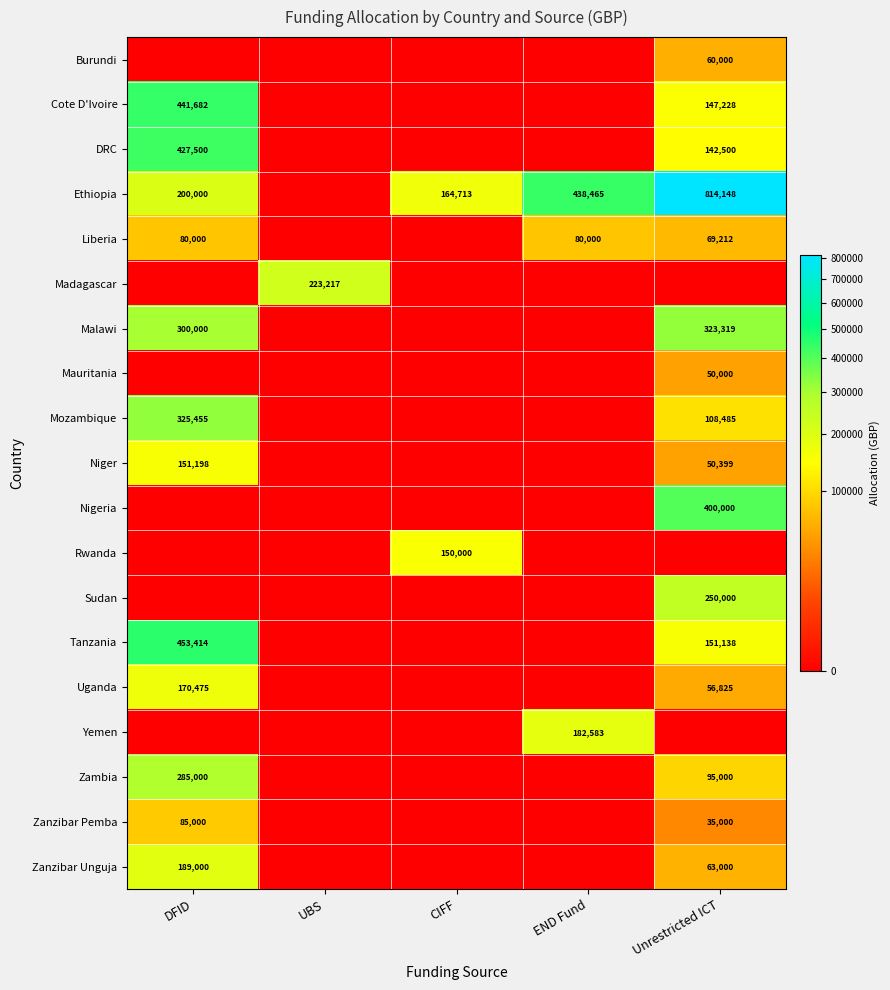

The value of Zanzibar Pemba at DFID is 57931. True or false?

False